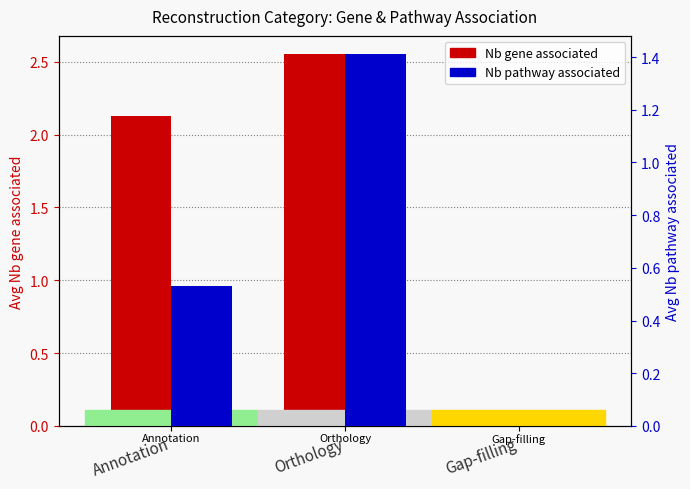

List the labels in order of Nb gene associated value, largest first.

Orthology, Annotation, Gap-filling